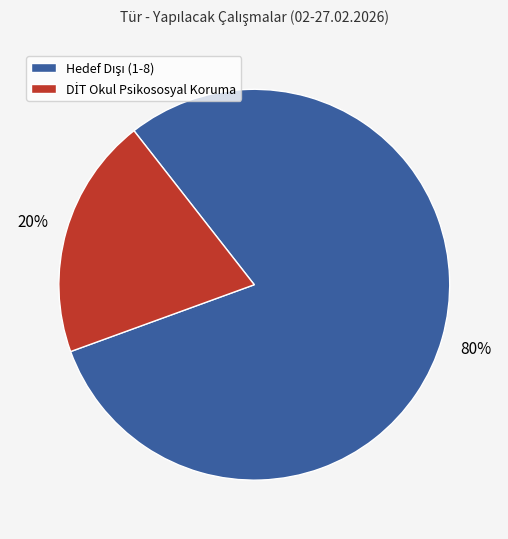

How many slices are in this pie chart?

2